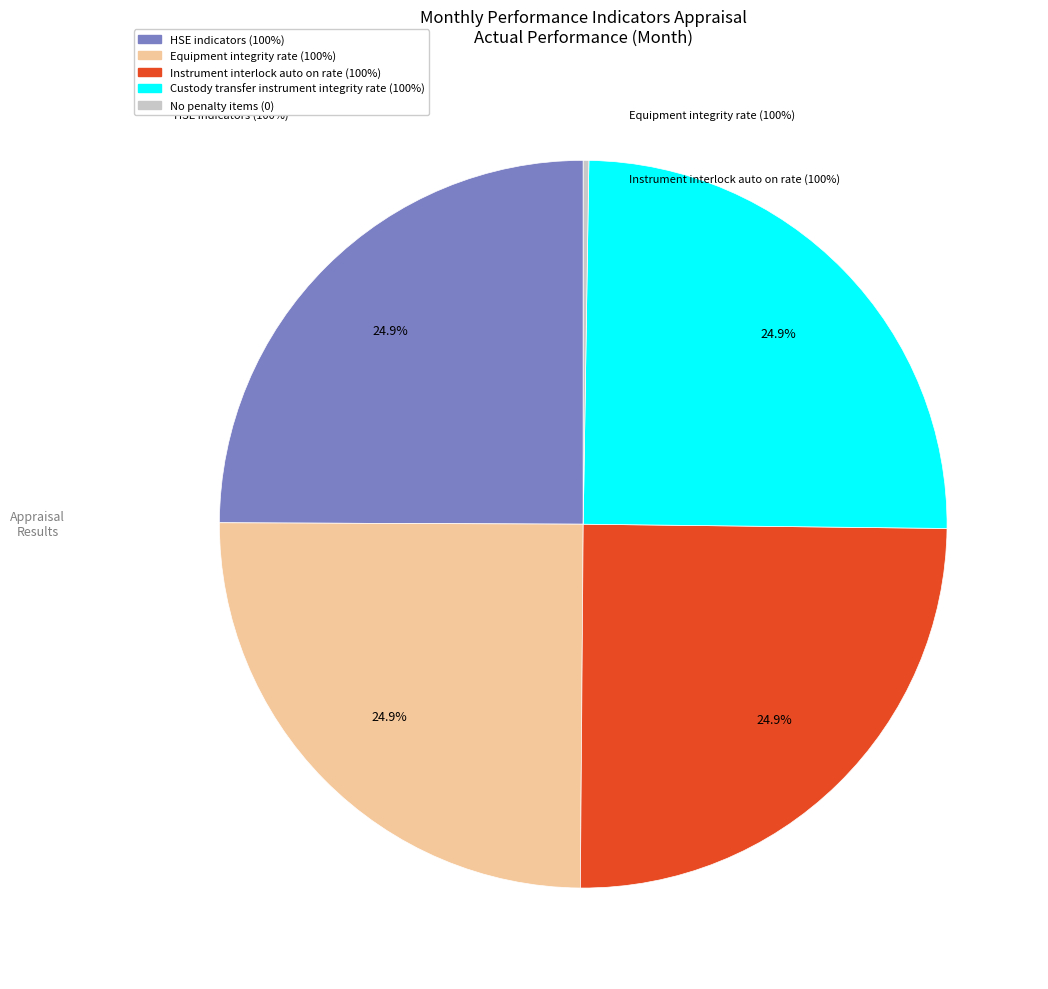

Does any single category account for the majority?

No